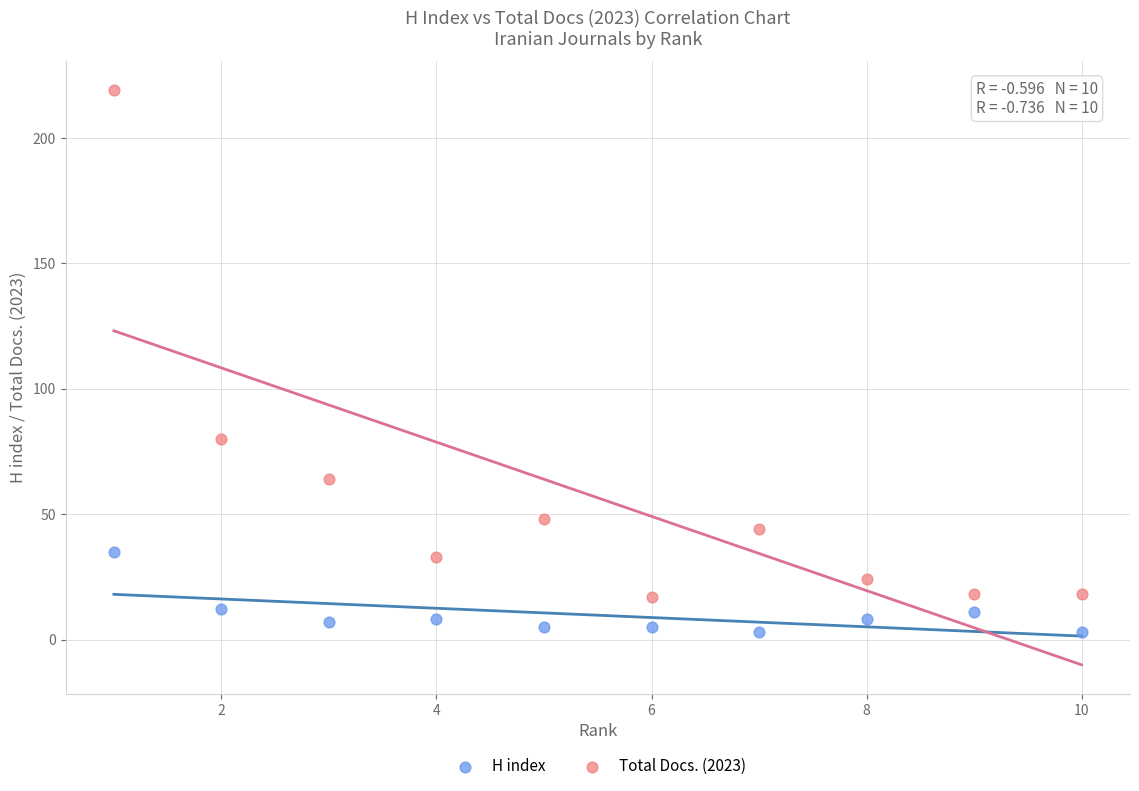

Which series reaches the maximum Y coordinate?

Total Docs. (2023)